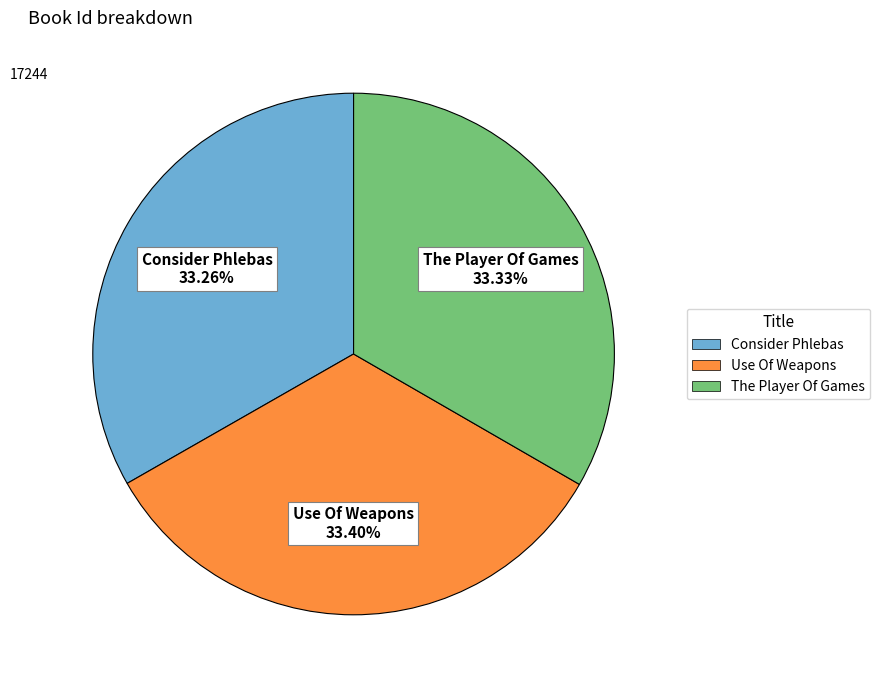

How many segments does this pie chart have?

3